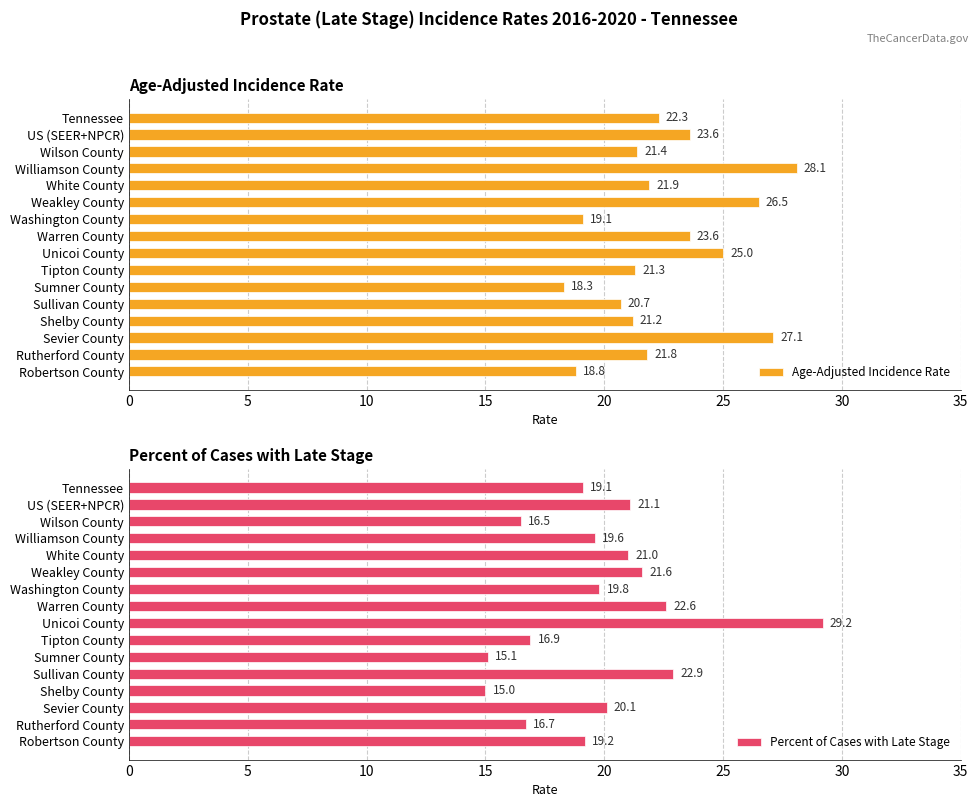

Which series has the largest total across all categories?

Age-Adjusted Incidence Rate